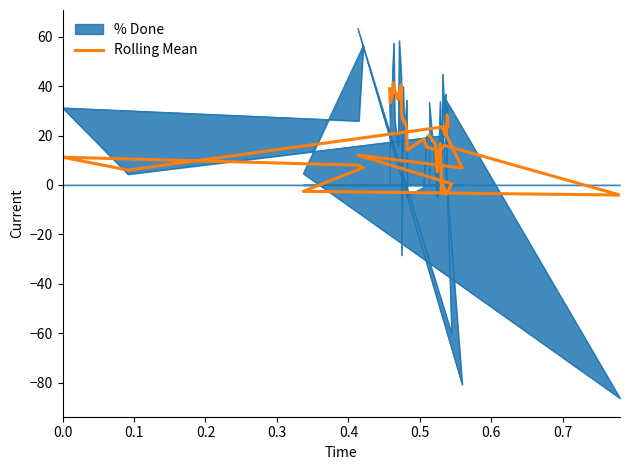

What is the value of the 36th point from the left?

-2.3